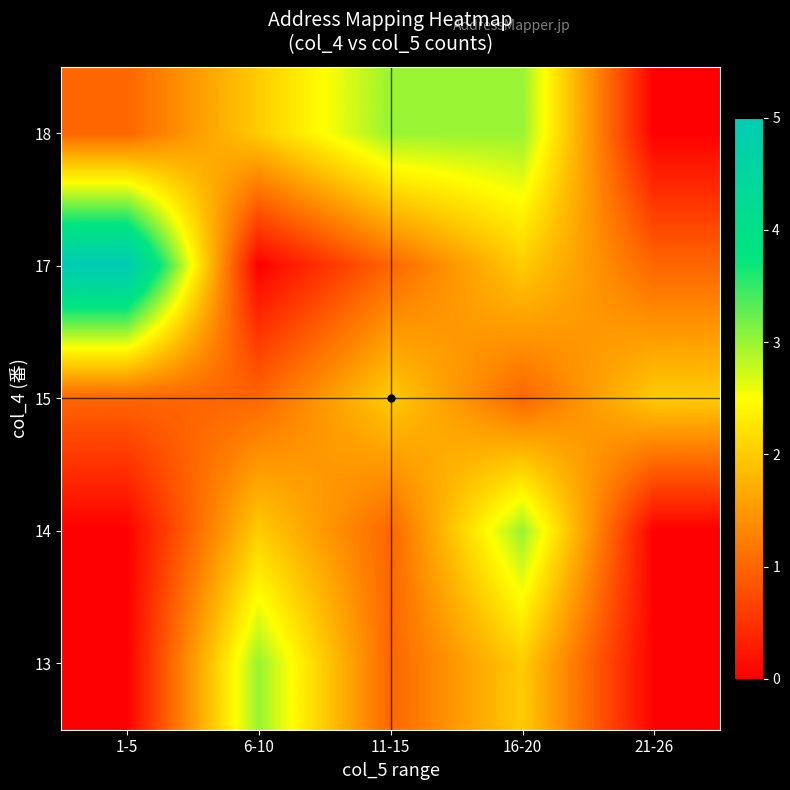

Between 1-5 and 16-20, which is larger?

16-20